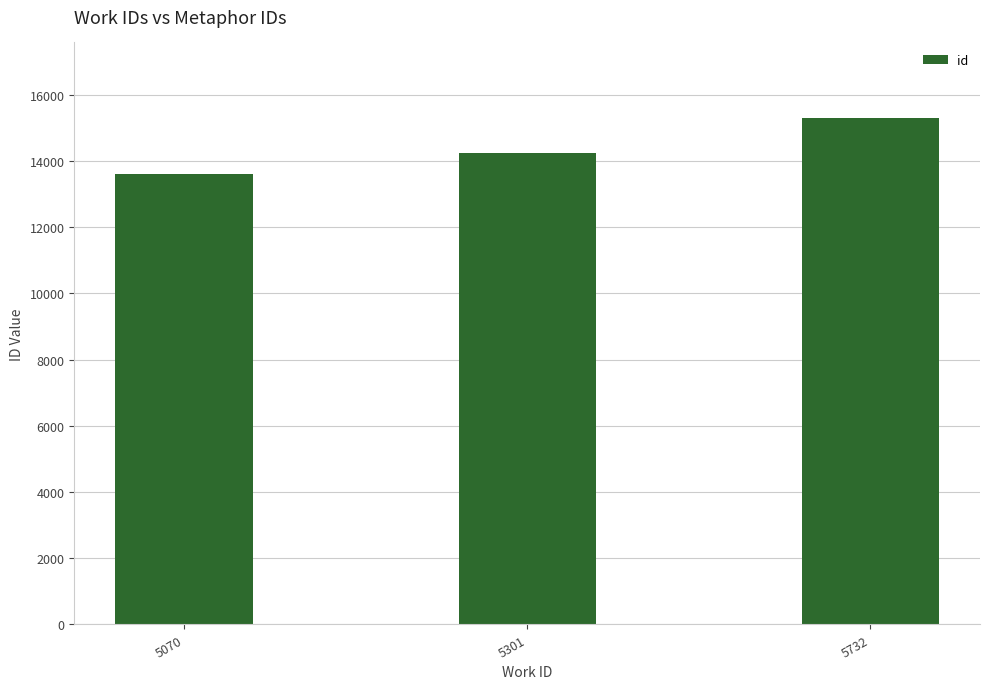

What is the maximum value shown in the chart?

15281